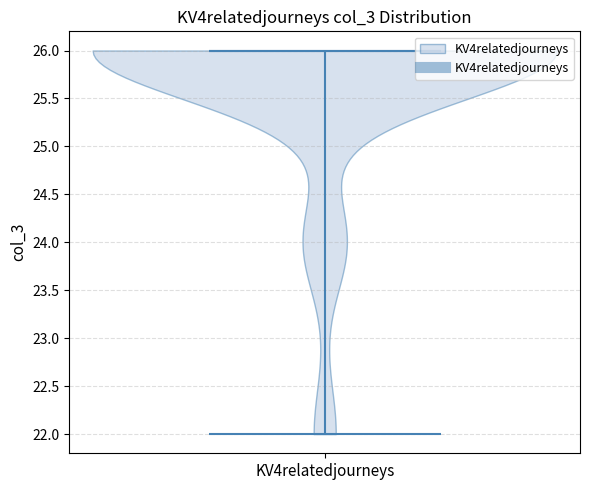

Read this violin plot against the y-axis: where its median line is, and the lowest and highest points the violin reaches. The values are not printed on the chart, so give them approximately, as read against the axis.

median line 26, lowest point 22, highest point 26